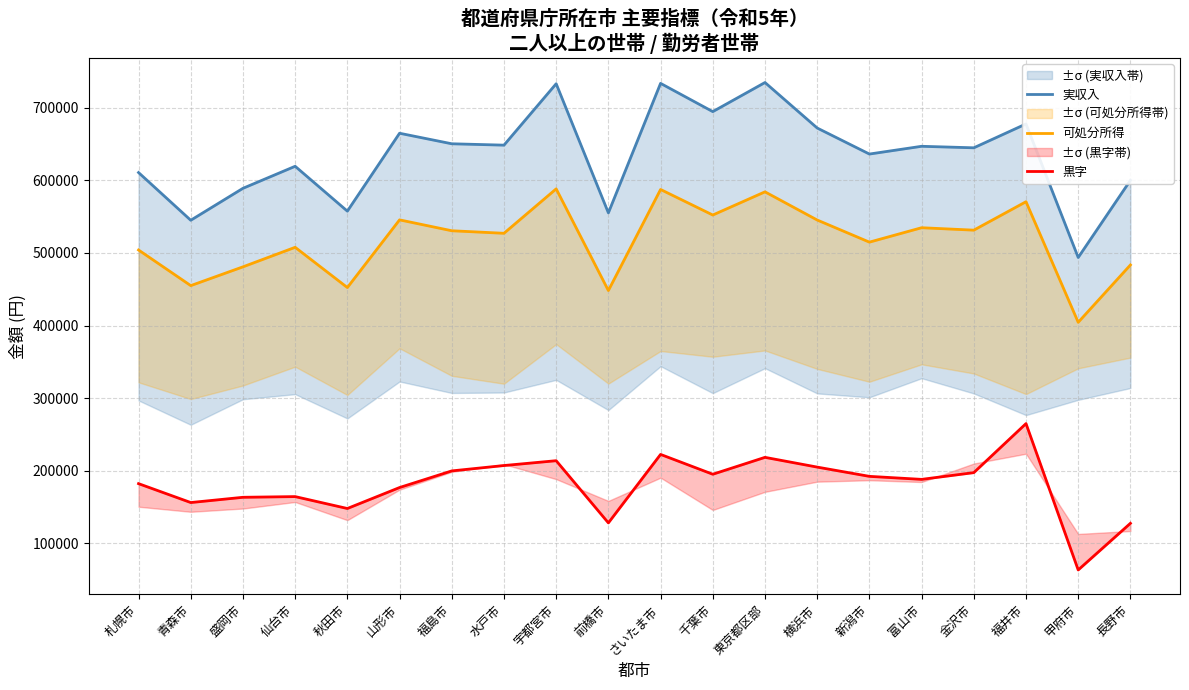

At how many categories does at least one series exceed 301099?

20